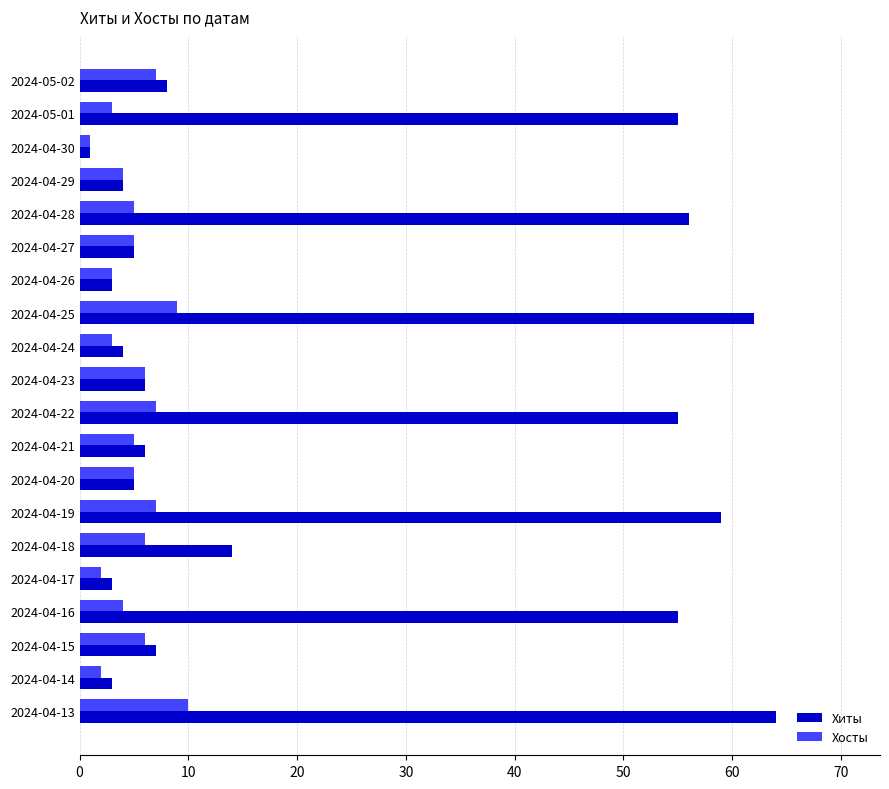

At how many categories does at least one series exceed 37?

7